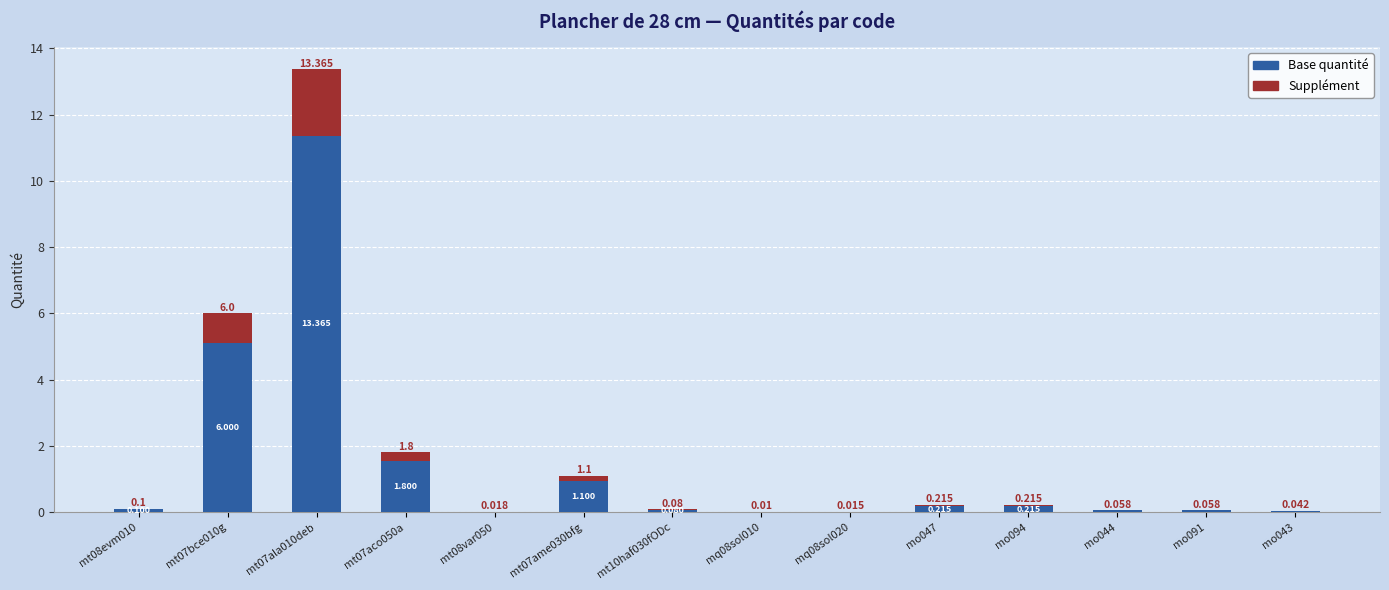

What is the difference between the Base quantité values at mo047 and mt10haf030fODc?

0.1